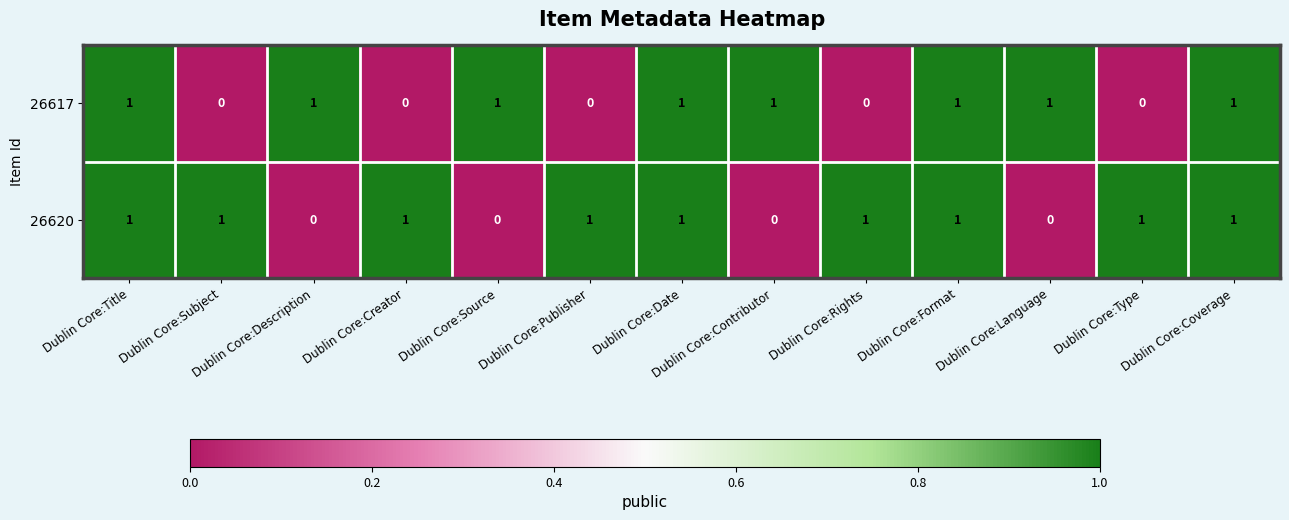

What is the sum of all 26617 values?

8